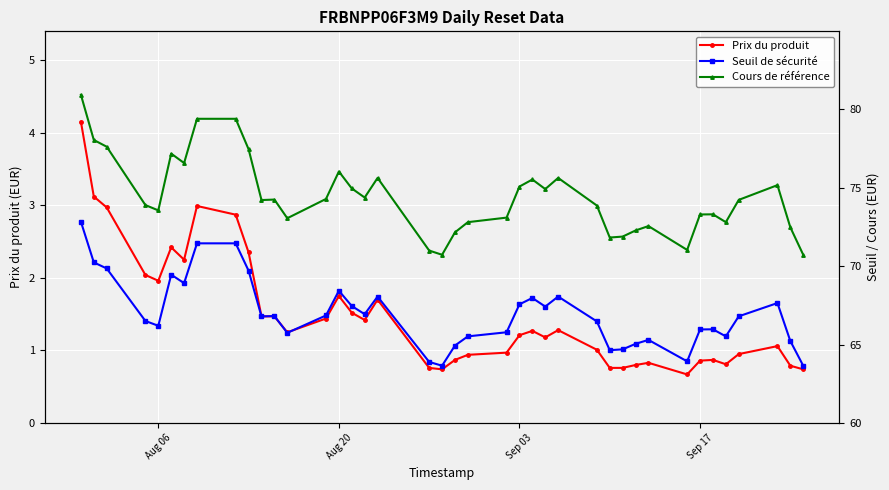

True or false: Cours de référence and Prix du produit intersect in this chart.

False